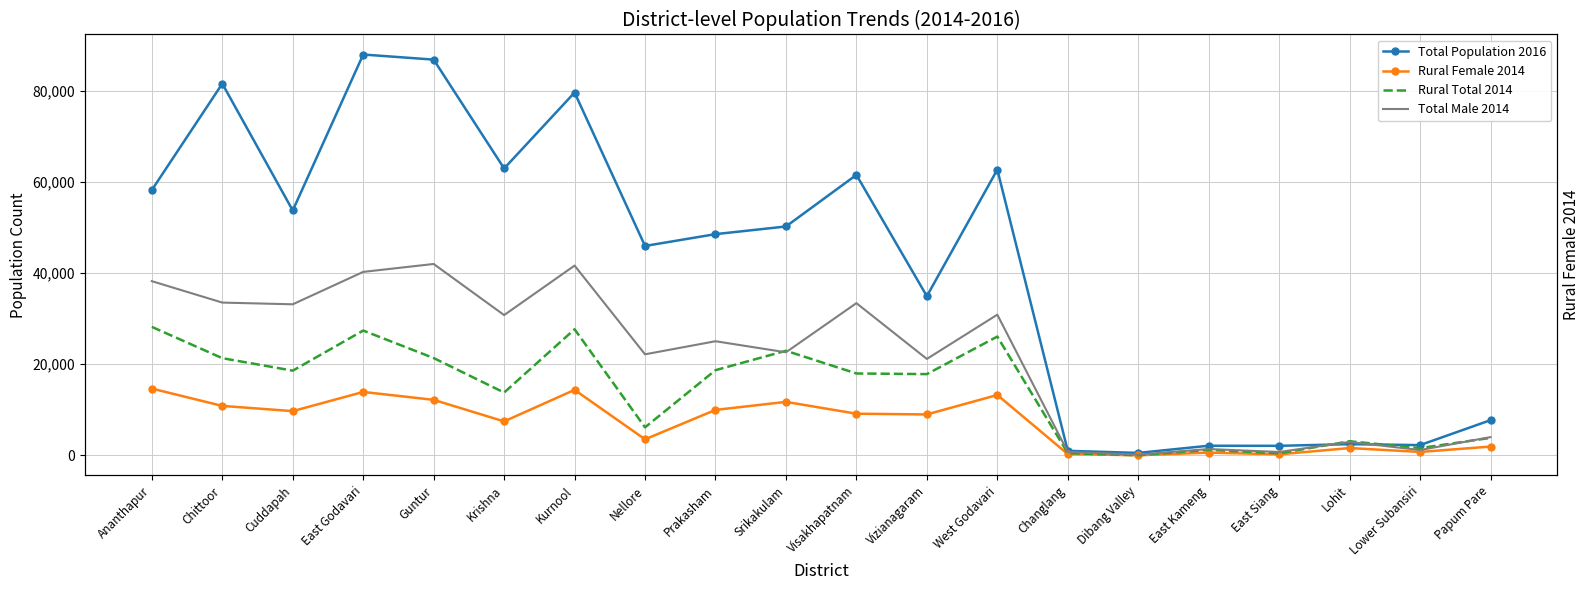

How many categories are shown in the chart?

20